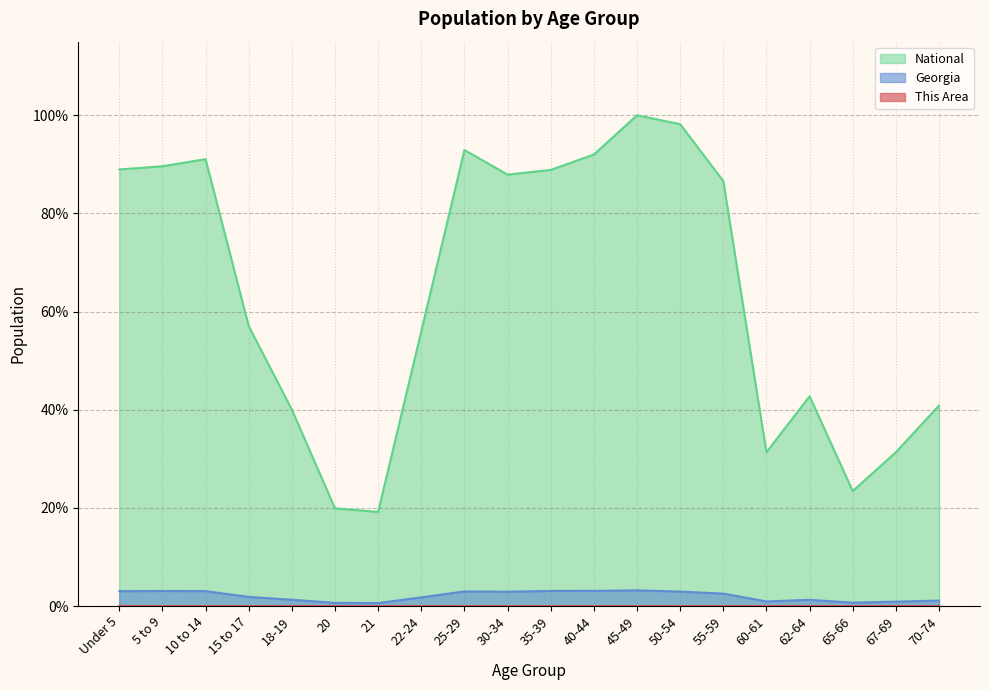

Which has a higher value, 21 or 65-66?

65-66